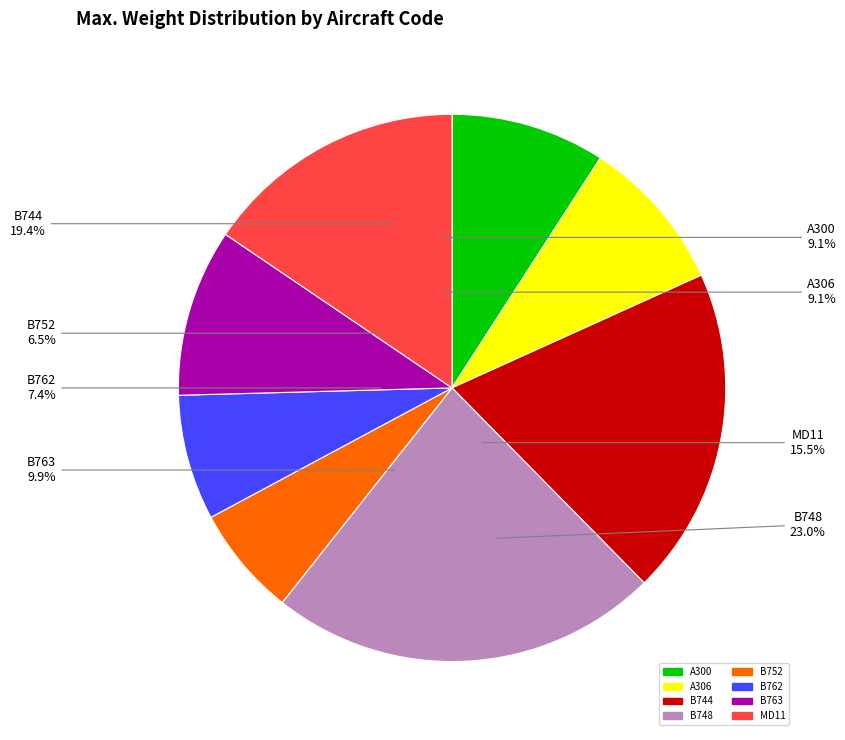

What is the change in value from B748 to B752?

-100.1